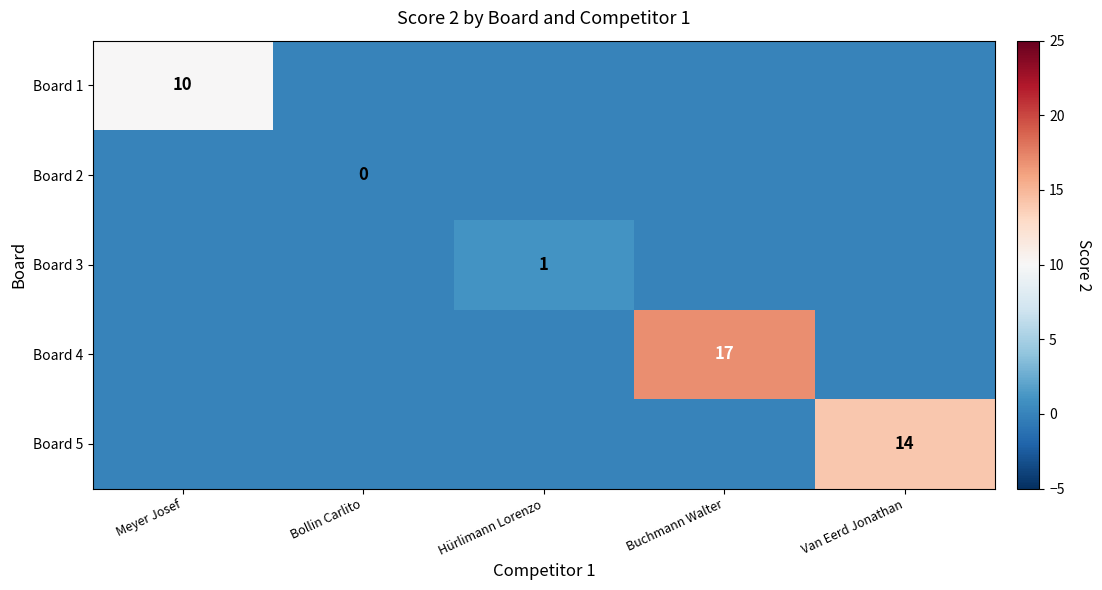

The value of Board 3 at Hürlimann Lorenzo is 1. True or false?

True